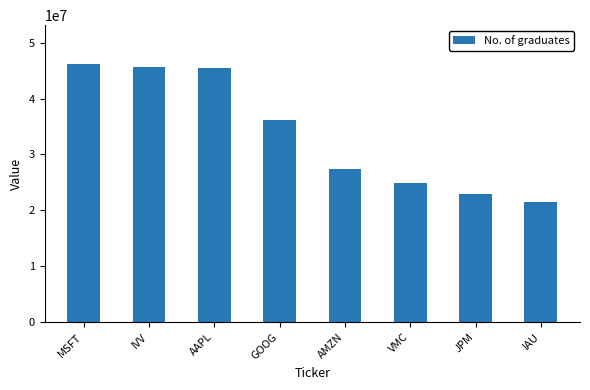

The chart shows a value of 36152000 at GOOG. True or false?

True